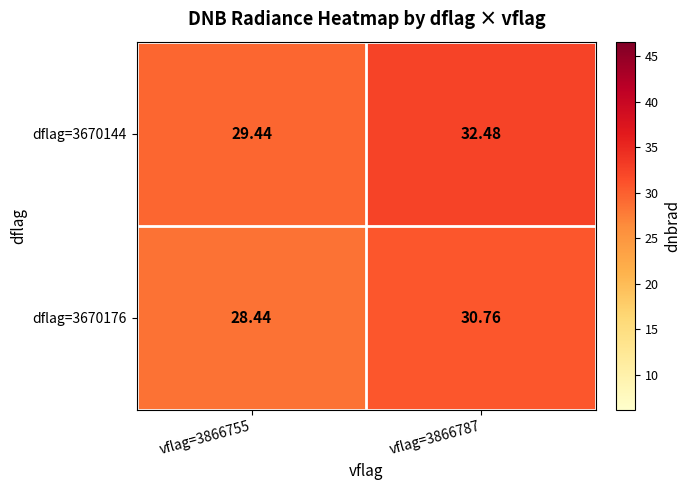

At vflag=3866787, list the series in order from smallest to largest.

dflag=3670176, dflag=3670144